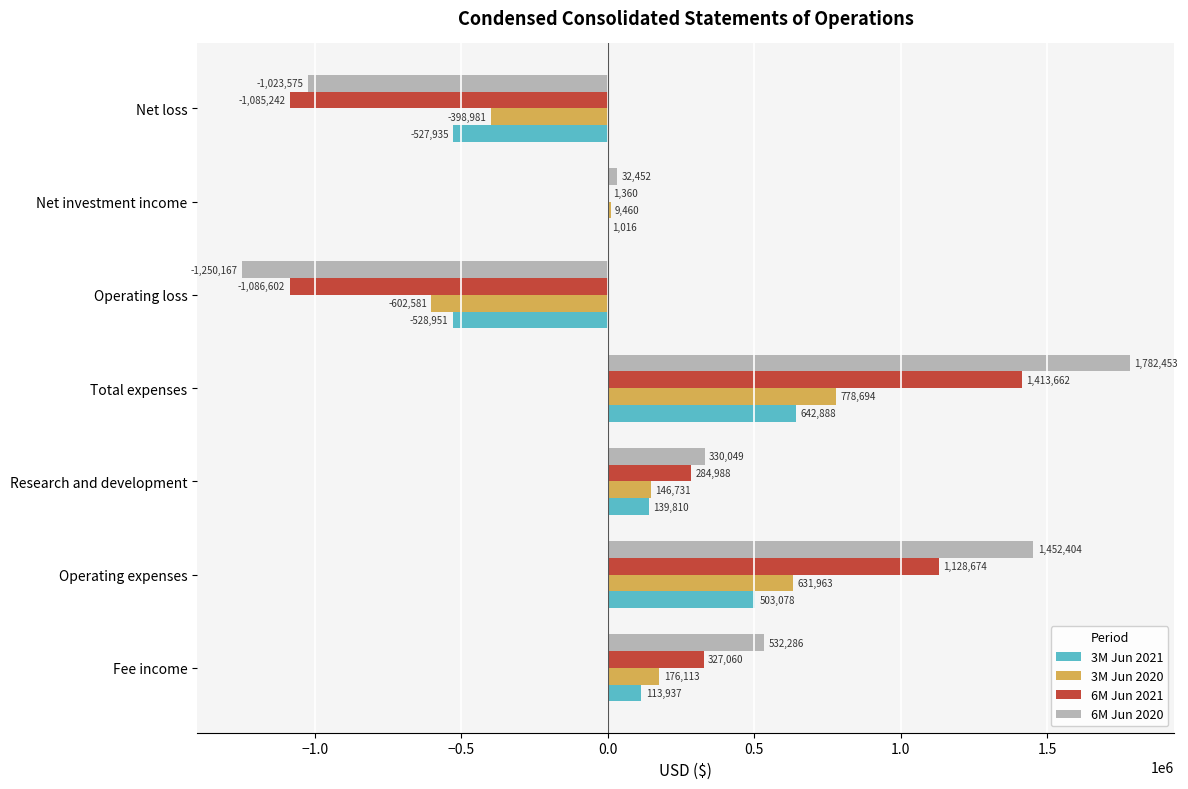

Which category has the highest value across all series?

Total expenses